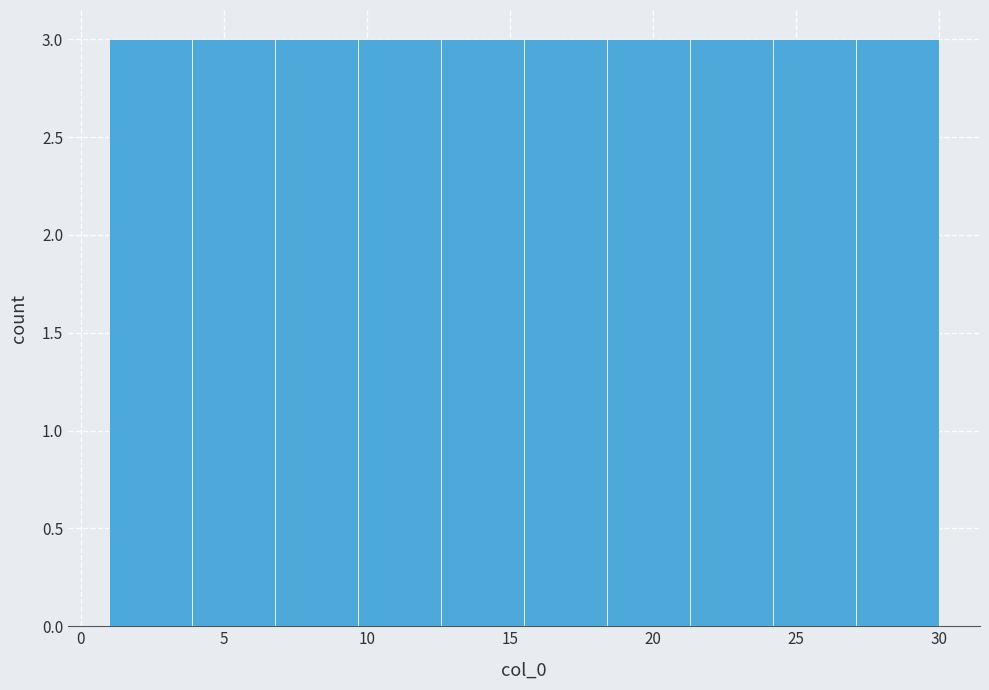

How tall is the bar that spans 12.6 to 15.5 on the x-axis? Neither the bar edges nor the heights are printed on the chart, so give them approximately, as read against the axes.

3